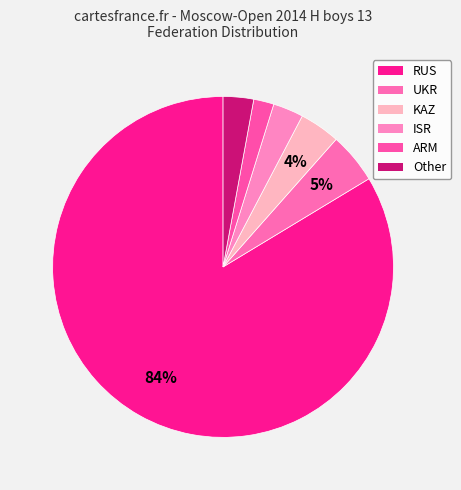

The RUS slice represents 43% of the pie. True or false?

False